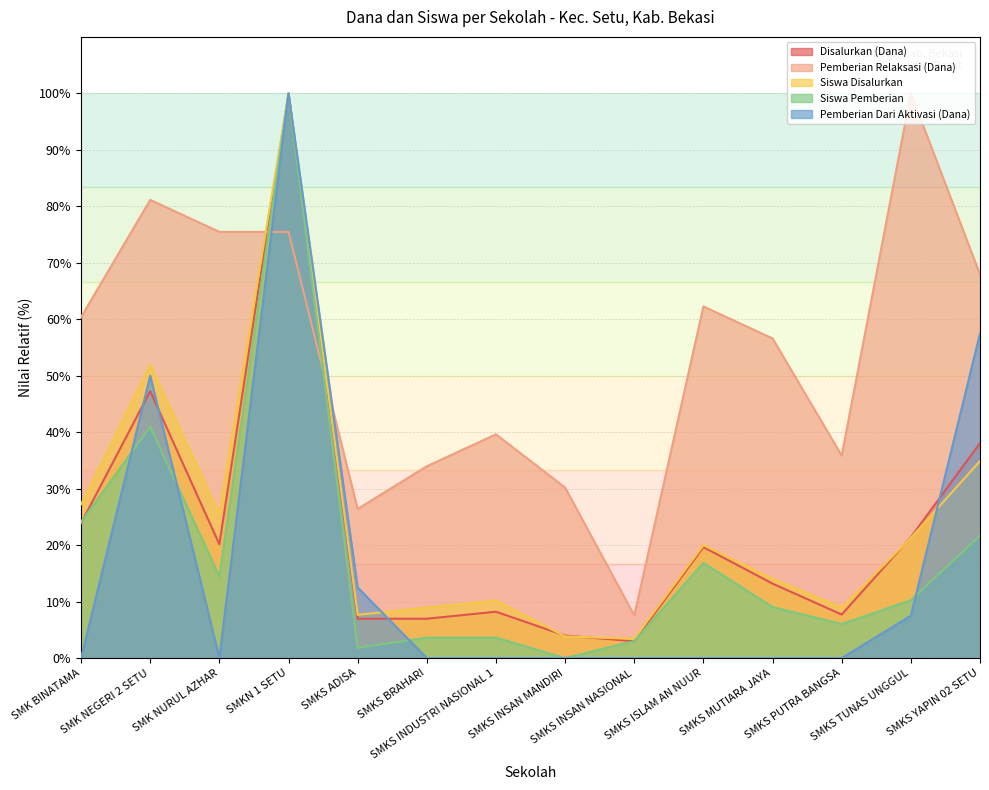

Count the number of categories in the chart.

14